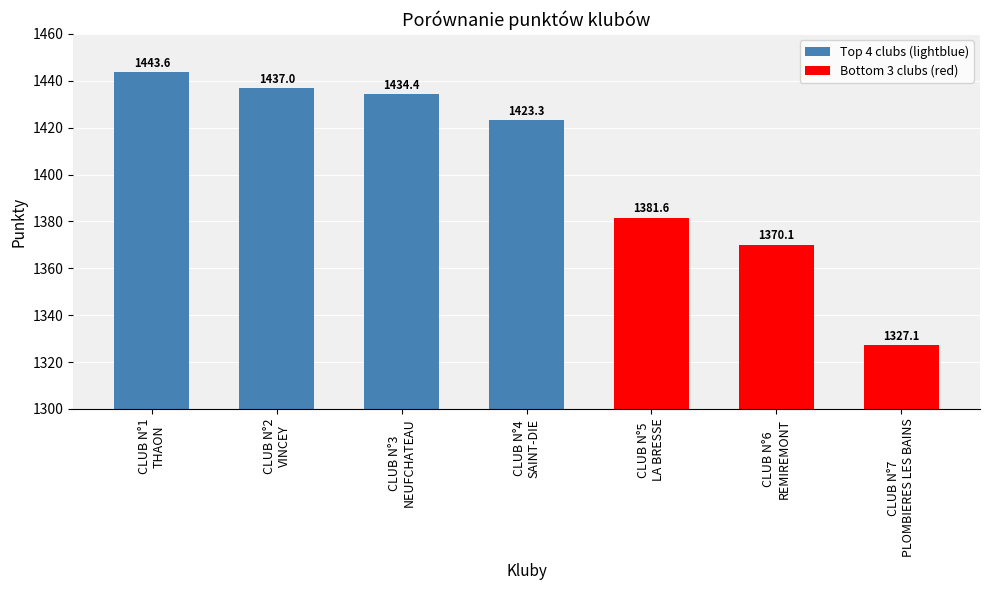

What is the minimum value shown in the chart?

1327.1